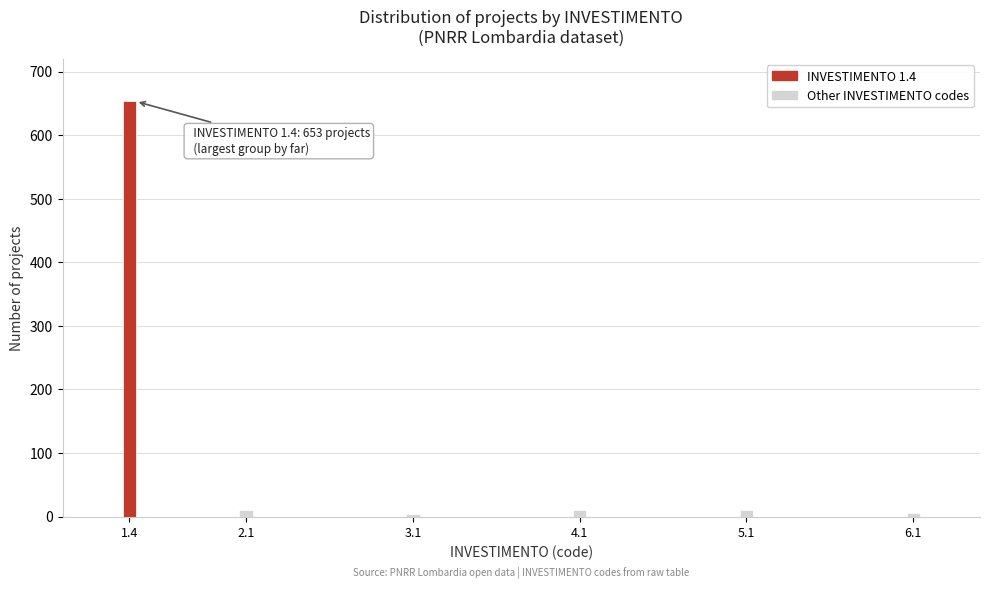

What is the difference between the maximum and minimum values?

649